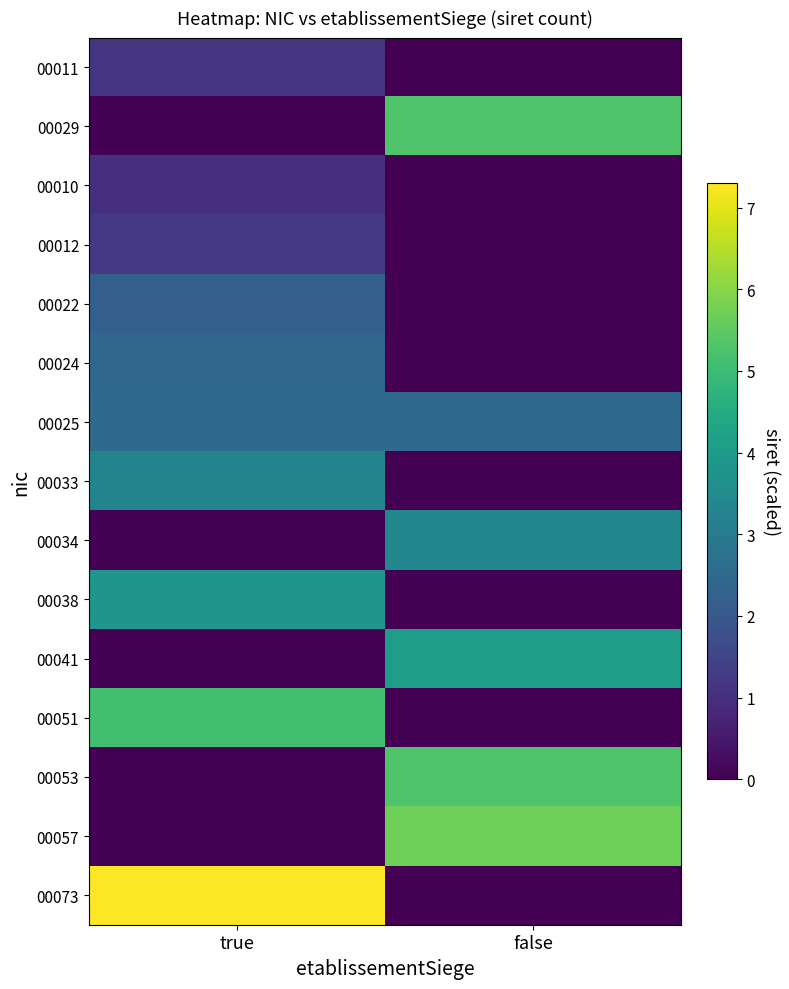

At how many categories does at least one series exceed 3?

2